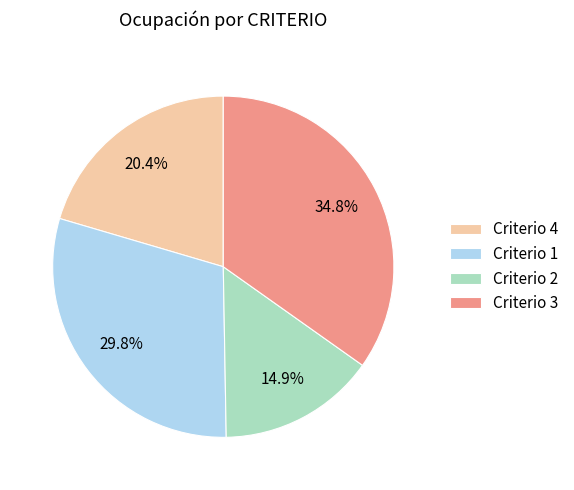

How many slices are in this pie chart?

4